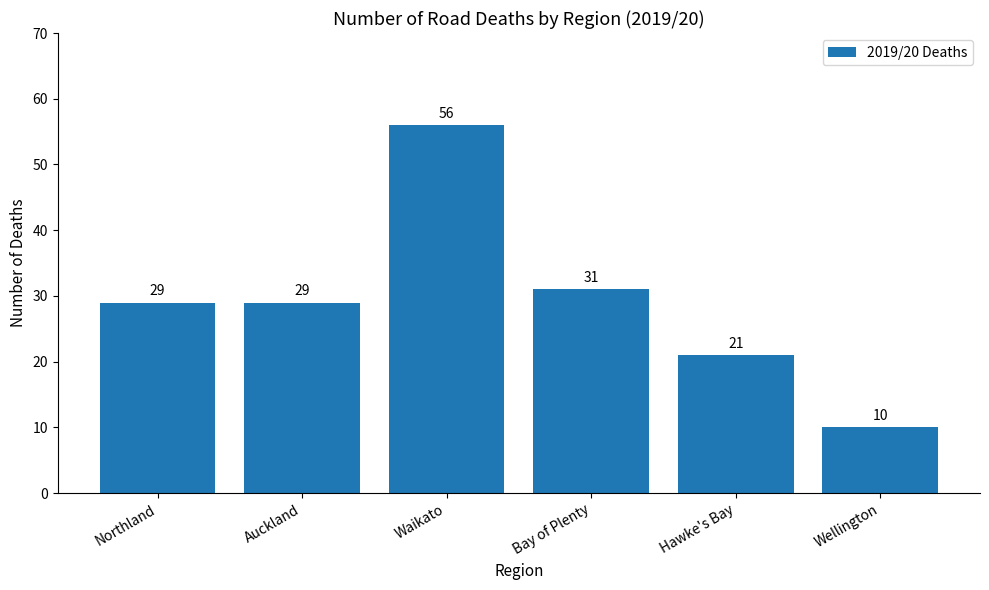

What is the maximum value shown in the chart?

56